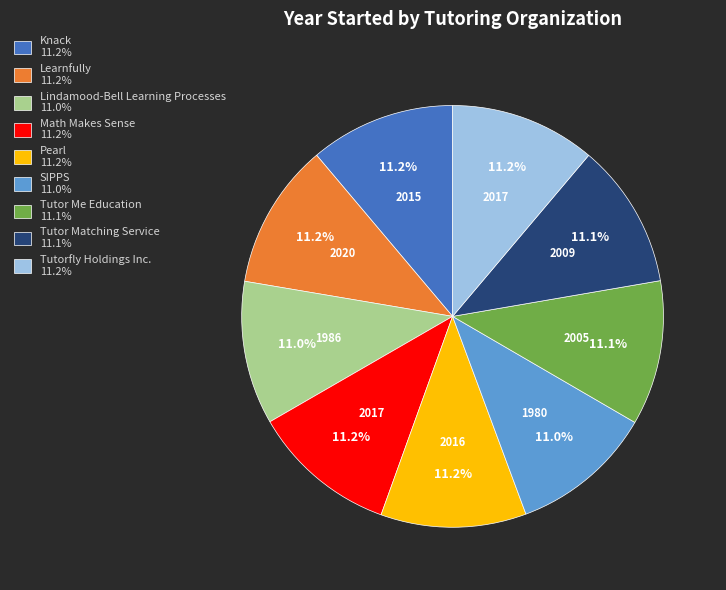

Do Lindamood-Bell Learning Processes 11.0% and Math Makes Sense 11.2% together represent more than half of the pie?

No